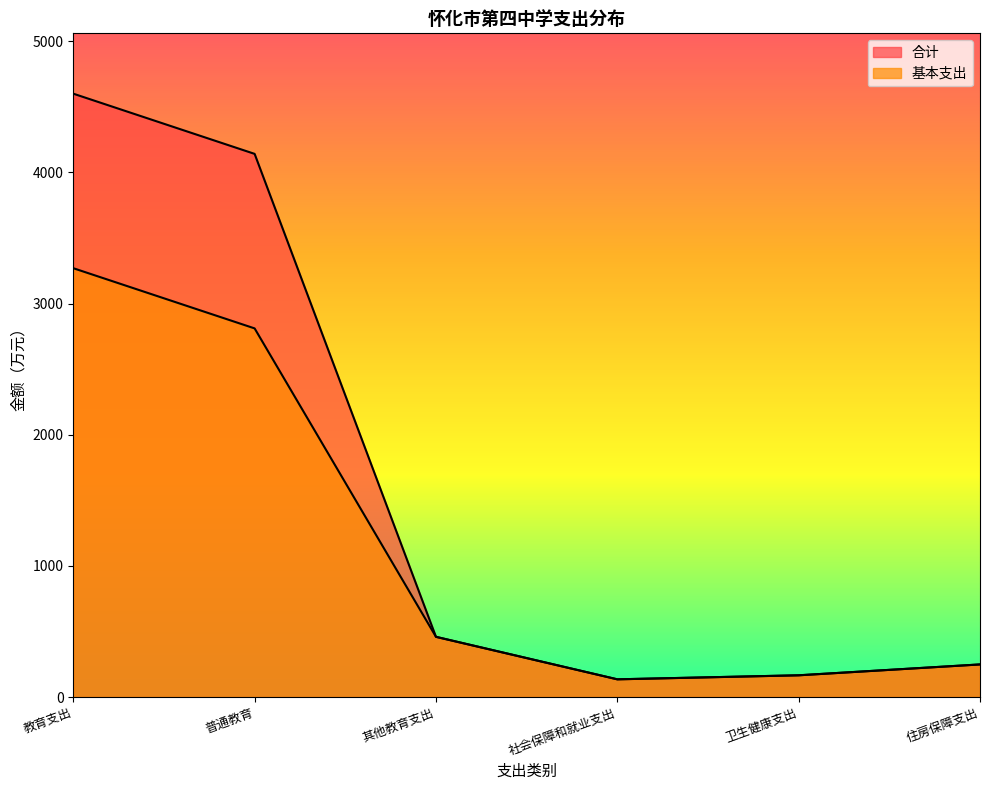

Is the value of 基本支出 at 普通教育 greater than the value of 合计 at 住房保障支出?

Yes